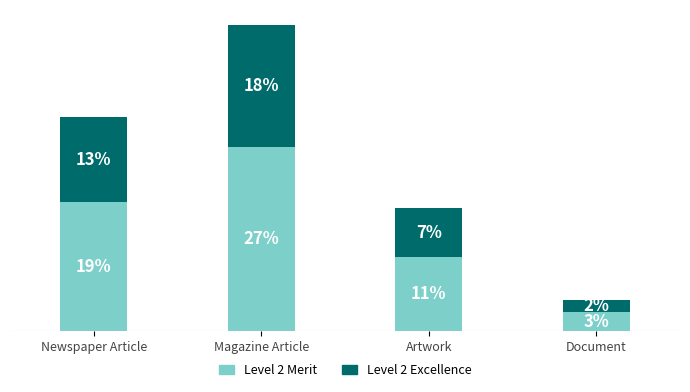

Are the bars horizontal?

No